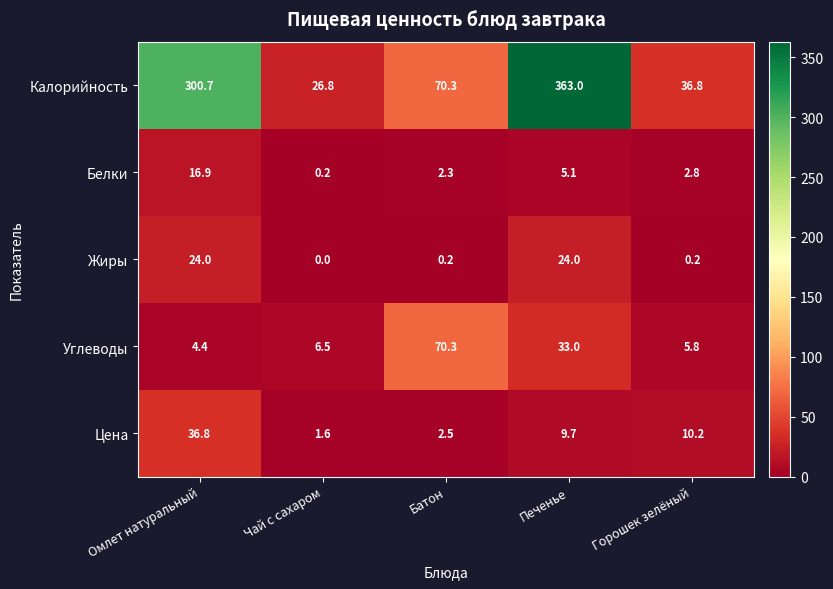

The Калорийность series shows 540.7 at Омлет натуральный. True or false?

False